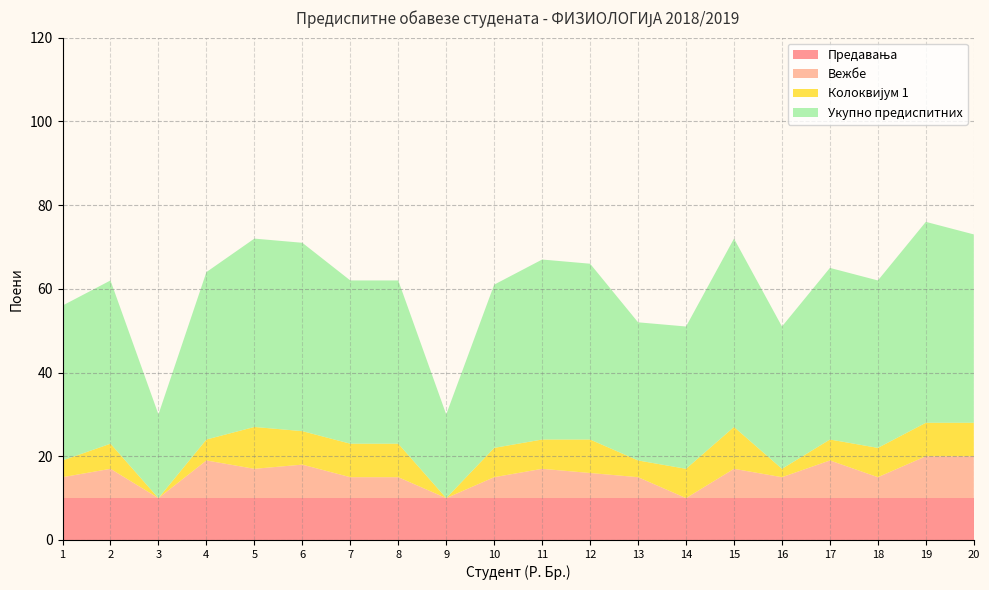

Reading left to right, list all the values displayed in this chart.

Предавања: 1=10	2=10	3=10	4=10	5=10	6=10	7=10	8=10	9=10	10=10	11=10	12=10	13=10	14=10	15=10	16=10	17=10	18=10	19=10	20=10
Вежбе: 1=5	2=7	3=0	4=9	5=7	6=8	7=5	8=5	9=0	10=5	11=7	12=6	13=5	14=0	15=7	16=5	17=9	18=5	19=10	20=10
Колоквијум 1: 1=4	2=6	3=0	4=5	5=10	6=8	7=8	8=8	9=0	10=7	11=7	12=8	13=4	14=7	15=10	16=2	17=5	18=7	19=8	20=8
Укупно предиспитних: 1=37	2=39	3=20	4=40	5=45	6=45	7=39	8=39	9=20	10=39	11=43	12=42	13=33	14=34	15=45	16=34	17=41	18=40	19=48	20=45